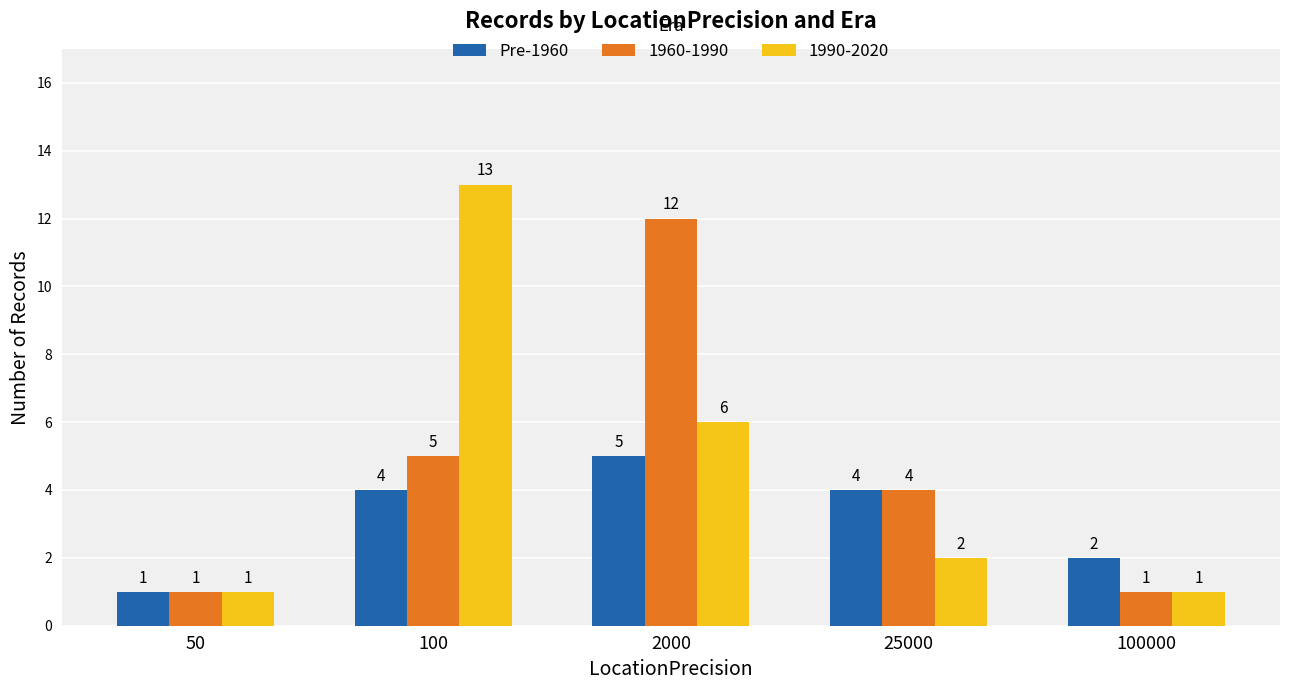

How many bars are there in total?

15